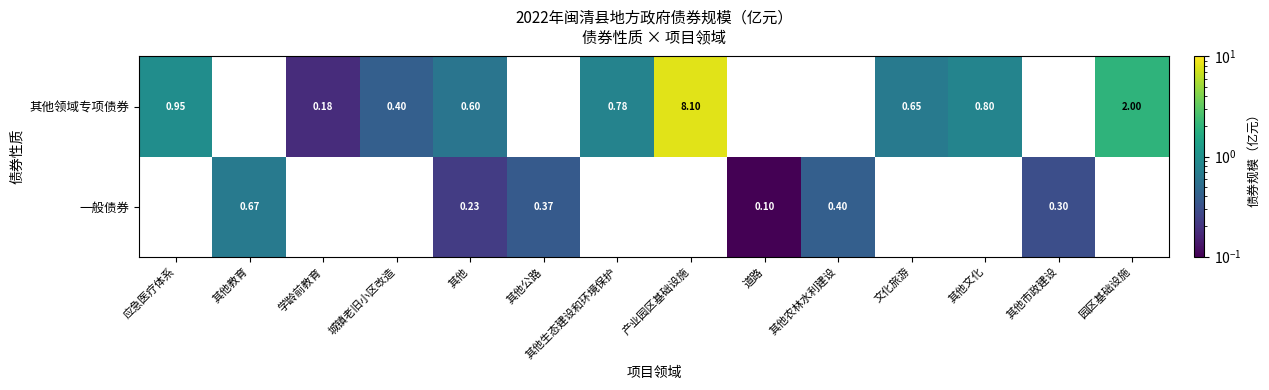

List the series in order of their peak value, highest first.

一般债券, 其他领域专项债券